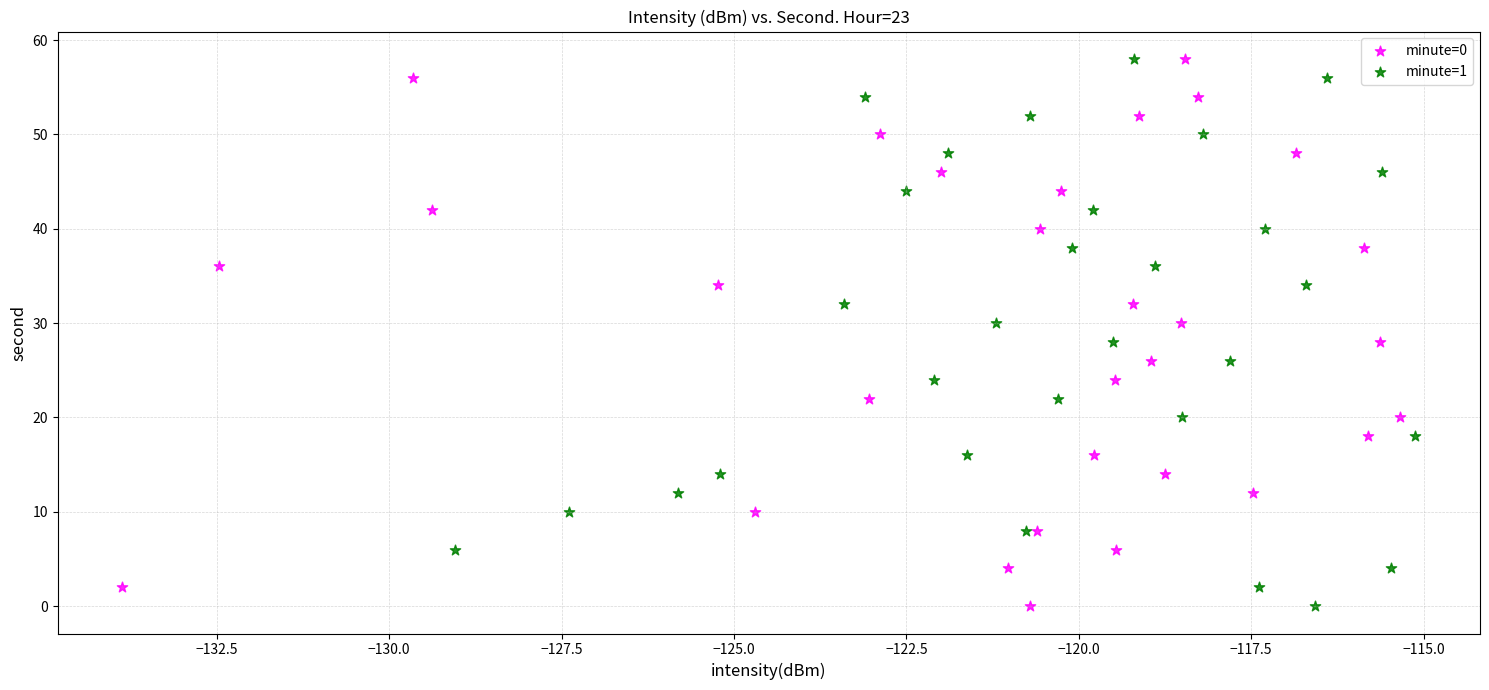

What are all the series names shown in the legend?

minute=0, minute=1